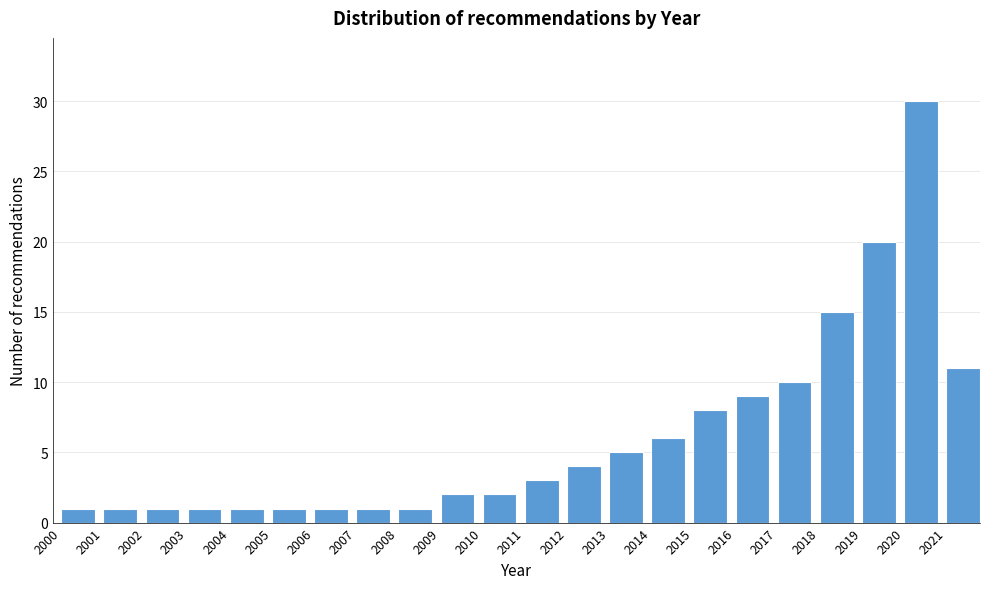

Reading left to right, transcribe this chart: for each bar, give the range it covers on the x-axis and its height. The values are not printed on the chart, so give them approximately, as read against the axis.

2000 to 2001: 1
2001 to 2002: 1
2002 to 2003: 1
2003 to 2004: 1
2004 to 2005: 1
2005 to 2006: 1
2006 to 2007: 1
2007 to 2008: 1
2008 to 2009: 1
2009 to 2010: 2
2010 to 2011: 2
2011 to 2012: 3
2012 to 2013: 4
2013 to 2014: 5
2014 to 2015: 6
2015 to 2016: 8
2016 to 2017: 9
2017 to 2018: 10
2018 to 2019: 15
2019 to 2020: 20
2020 to 2021: 30
2021 to 2022: 11